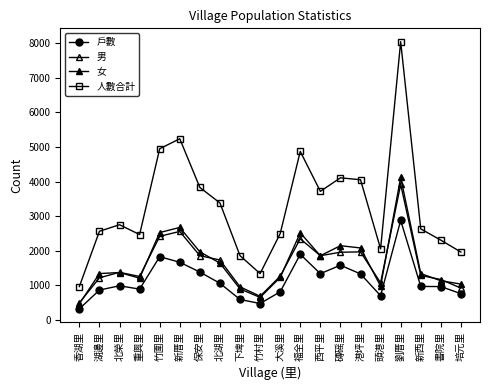

What value does the 人數合計 series have at 西平里, to the nearest 100?

3700